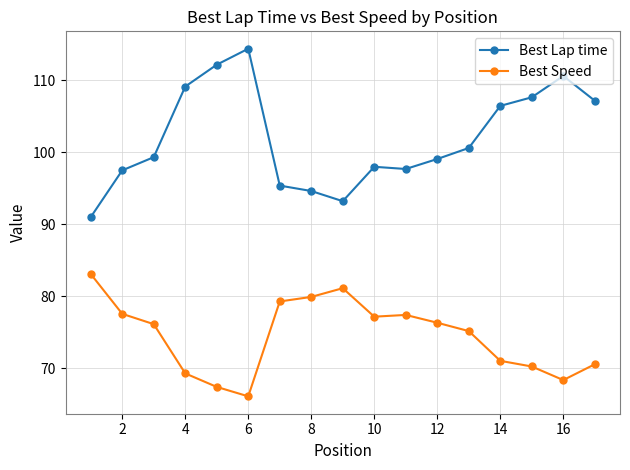

What is the value of the Best Lap time point at the 14th from the left?

106.4